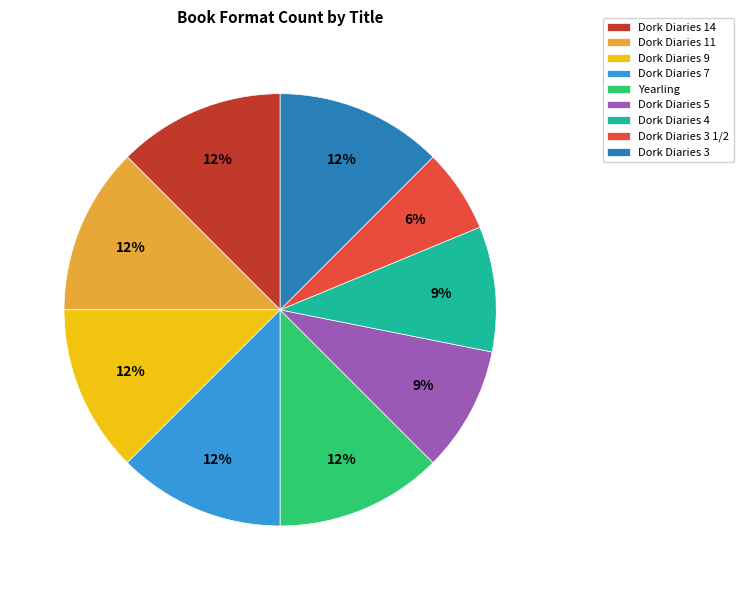

Which category has the smallest portion of the pie?

Dork Diaries 3 1/2